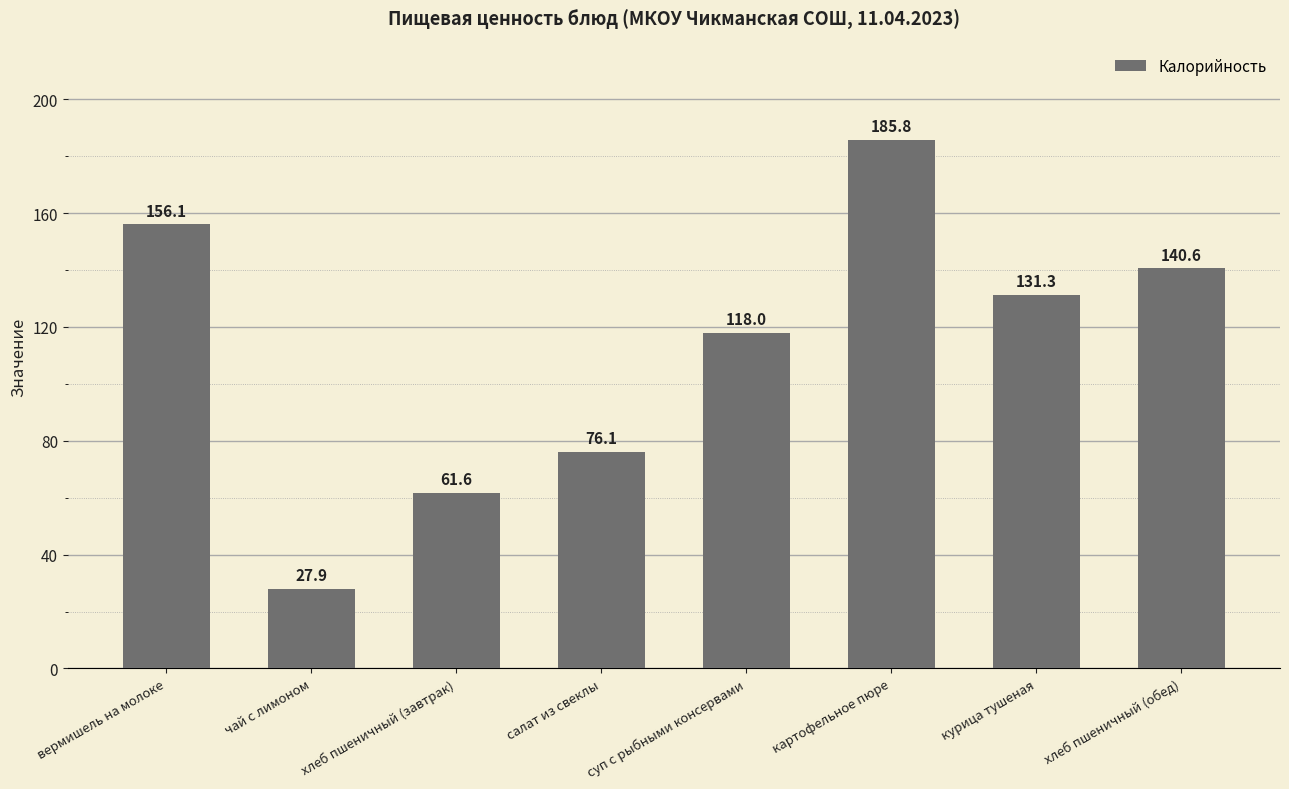

Rank the categories by value from highest to lowest.

картофельное пюре, вермишель на молоке, хлеб пшеничный (обед), курица тушеная, суп с рыбными консервами, салат из свеклы, хлеб пшеничный (завтрак), чай с лимоном